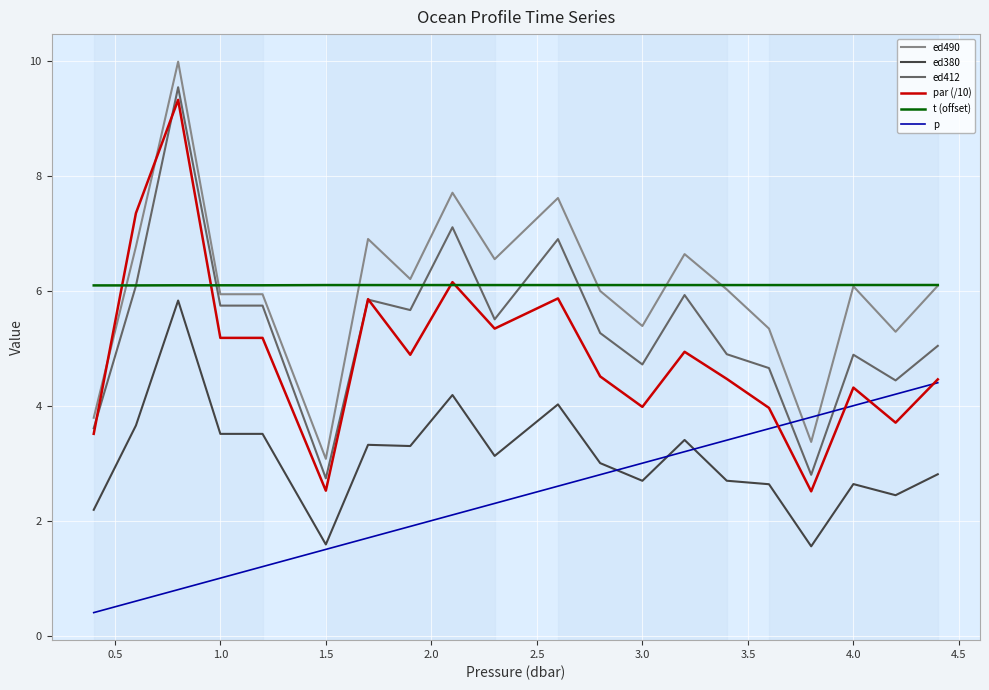

True or false: p and ed490 cross at least once.

True